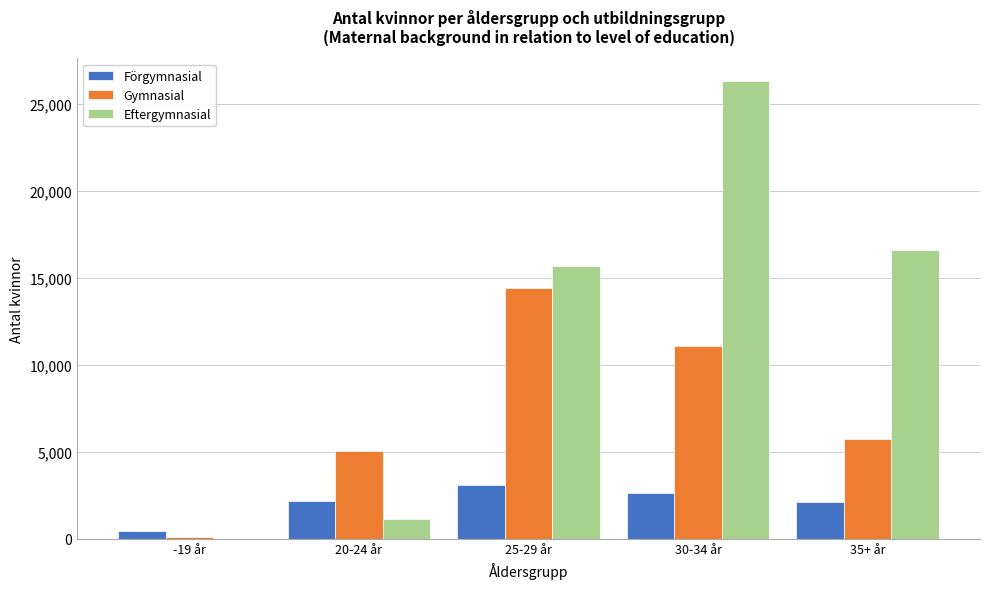

The value of Eftergymnasial at 25-29 år is 15708. True or false?

True